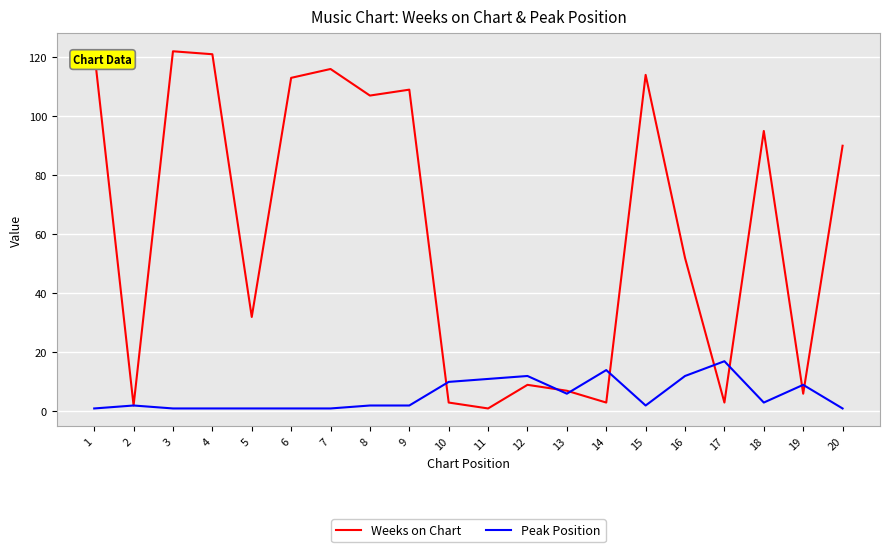

True or false: Peak Position has more than 2 points higher than both neighbors.

True